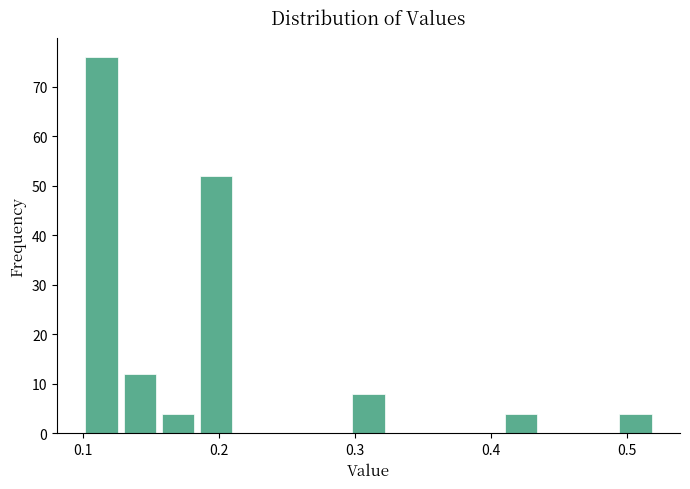

Read against the x-axis, roughly where is the centre of the tallest bar?

0.11